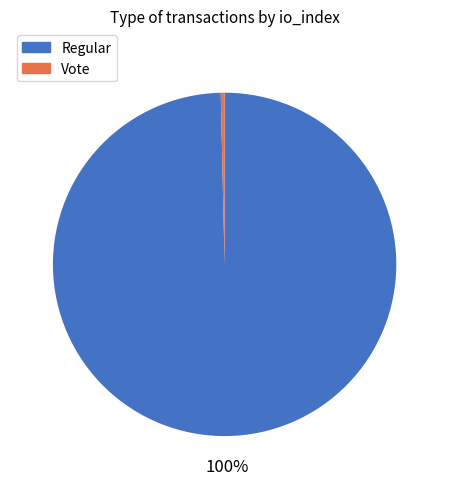

What is the ratio of the value at Regular to the value at Vote?

277.0